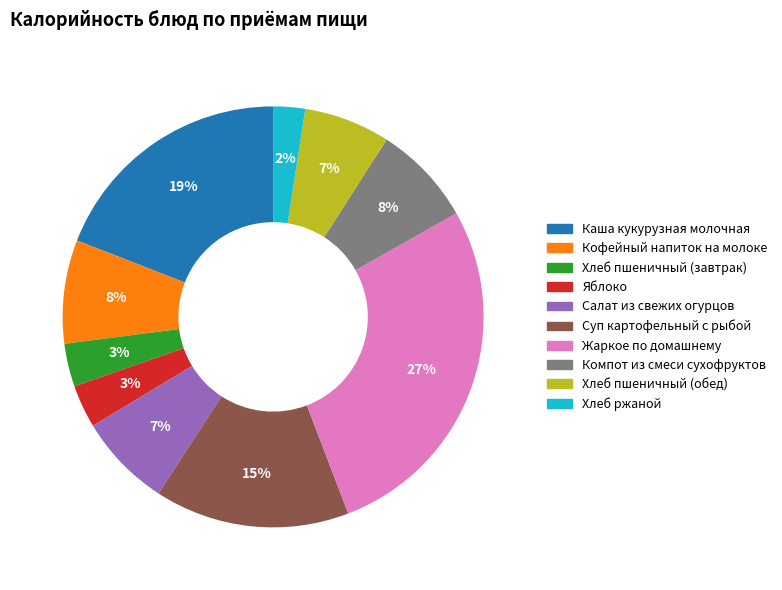

To the nearest percent, what is the difference between the largest and smallest slice percentages?

25%